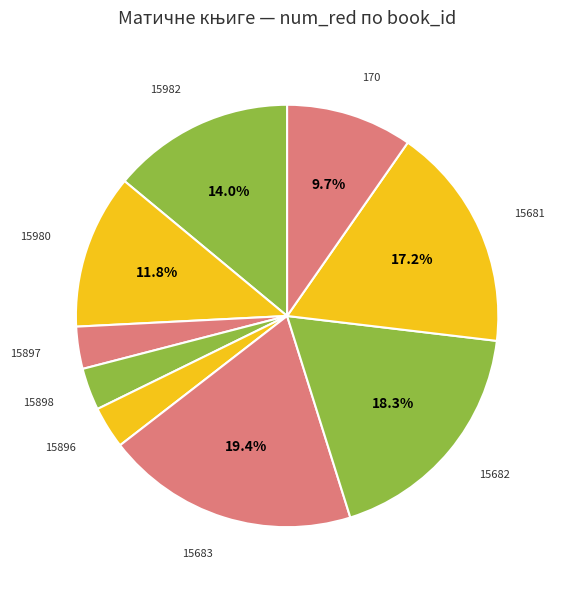

To the nearest percent, what is the difference between the largest and smallest slice percentages?

16%